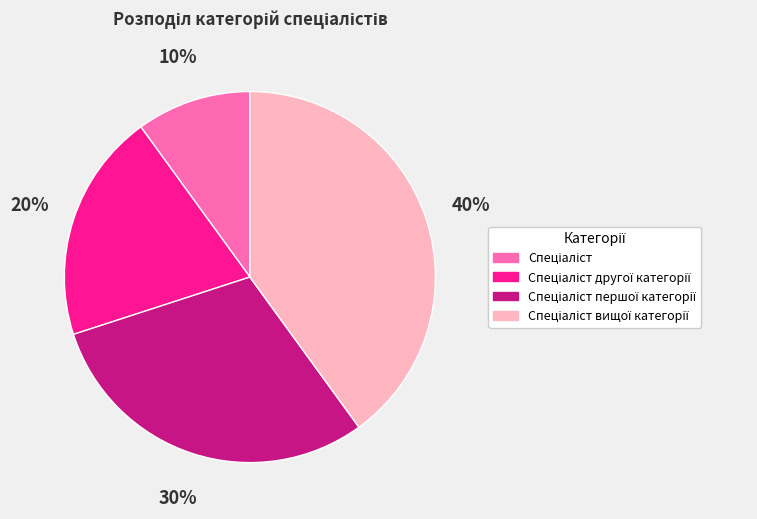

Is there any slice that represents more than half of the pie?

No